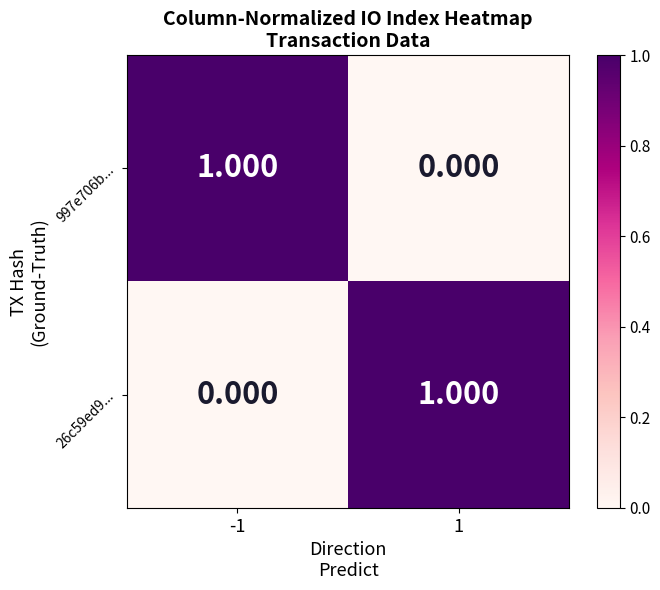

Is the value of 997e706b... at -1 greater than the value of 26c59ed9... at -1?

Yes